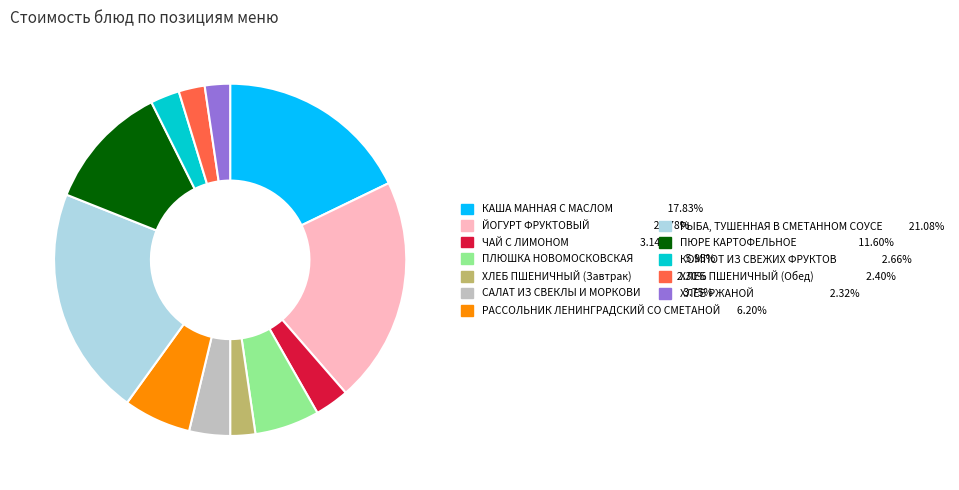

Is there a majority slice in this chart?

No